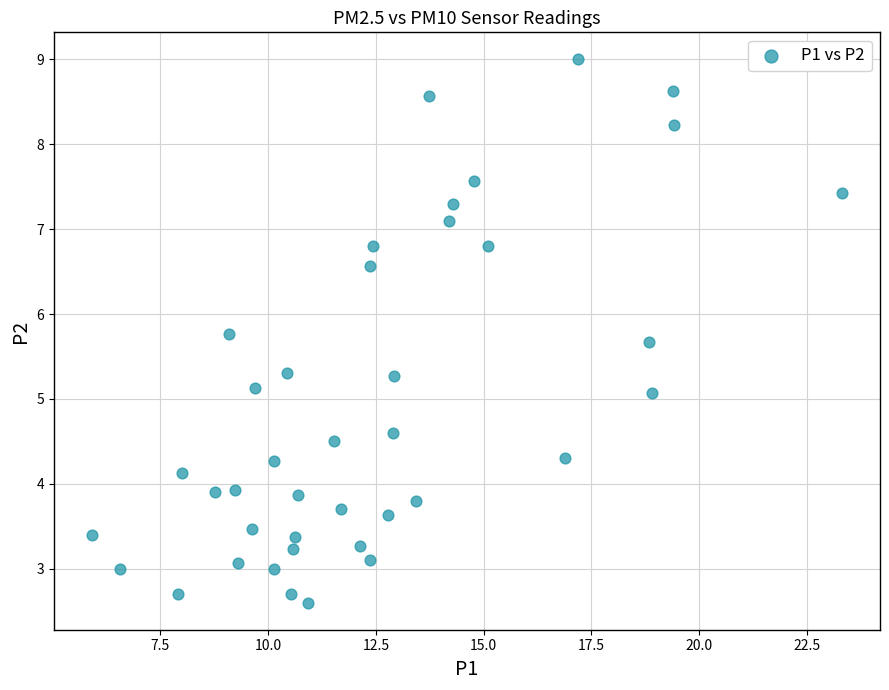

What is the range of Y values (max minus min)?

6.4